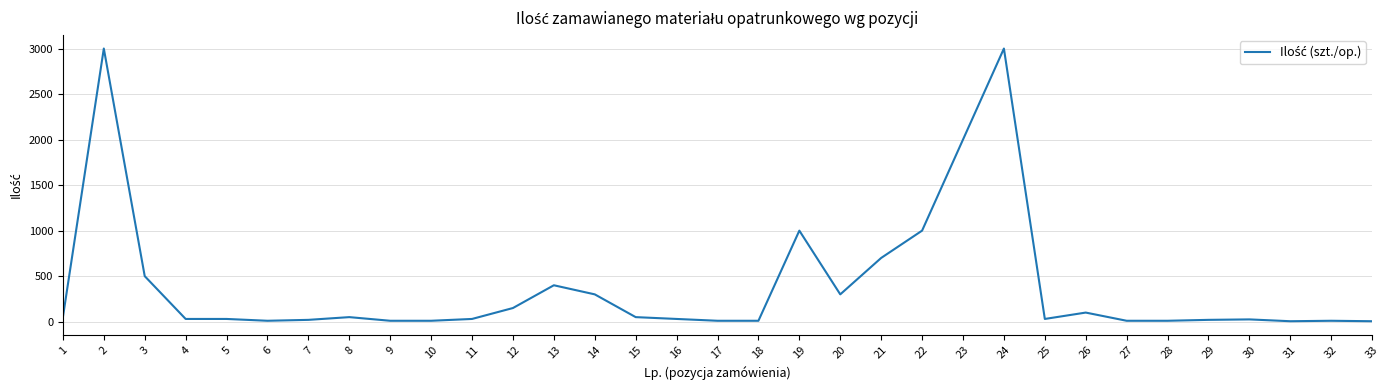

What is the maximum value shown in the chart?

3000